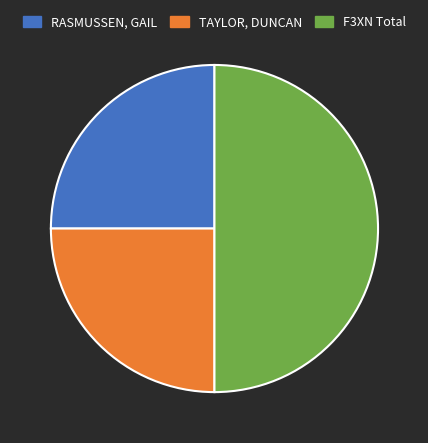

True or false: F3XN Total accounts for 42% of the total.

False